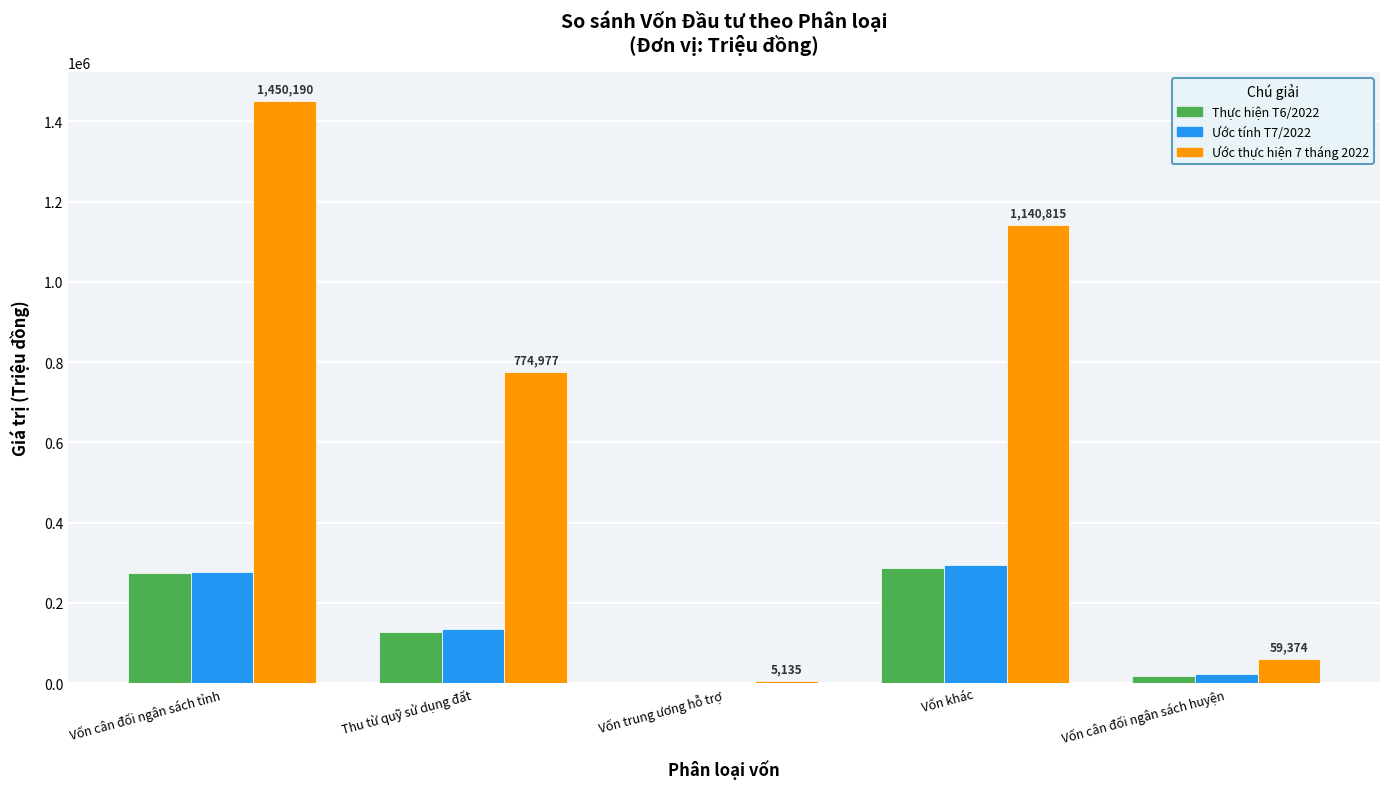

Which label corresponds to the largest value in the chart?

Vốn cân đối ngân sách tỉnh